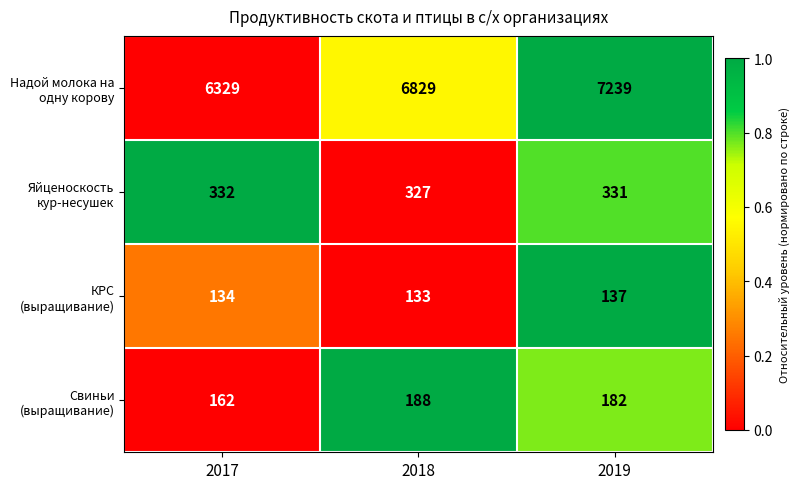

What is the difference between the maximum and second lowest values in the Свиньи (выращивание) series?

6